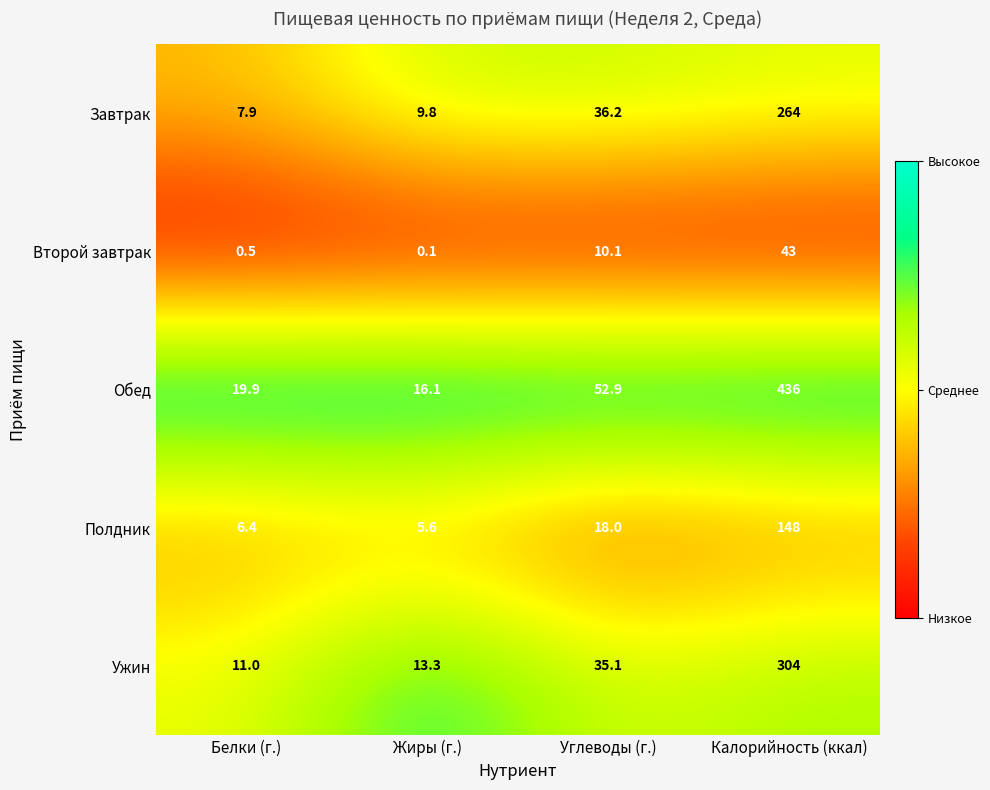

List the series in order of their peak value, lowest first.

Второй завтрак, Полдник, Завтрак, Ужин, Обед